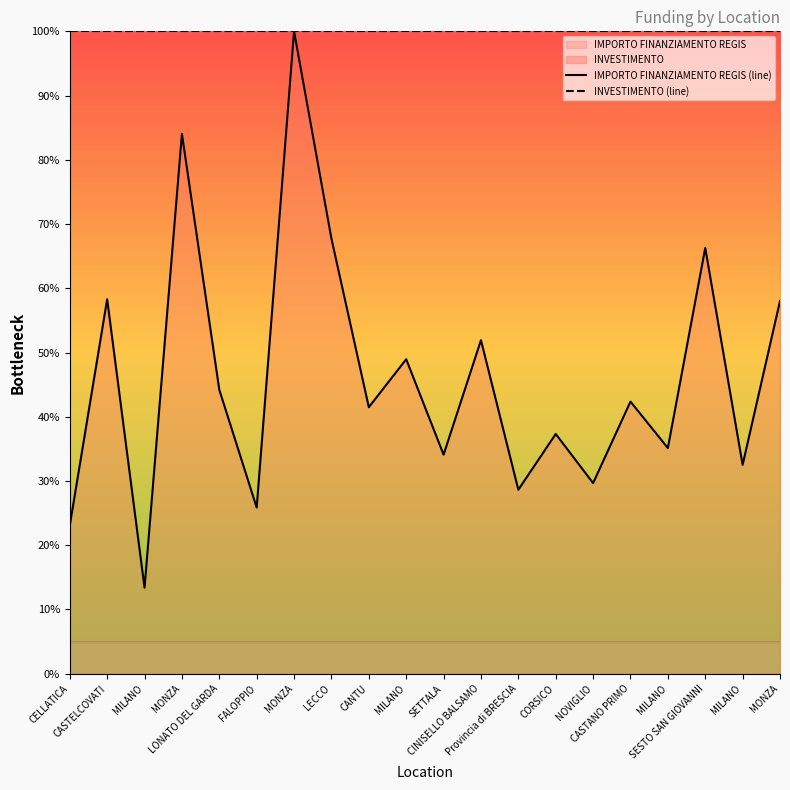

The value of INVESTIMENTO (line) at MONZA is 100.0. True or false?

True